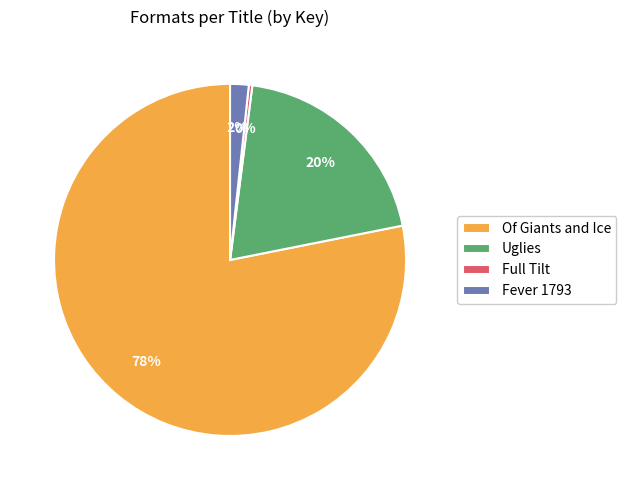

To the nearest percent, what is the difference between the largest and smallest slice percentages?

78%